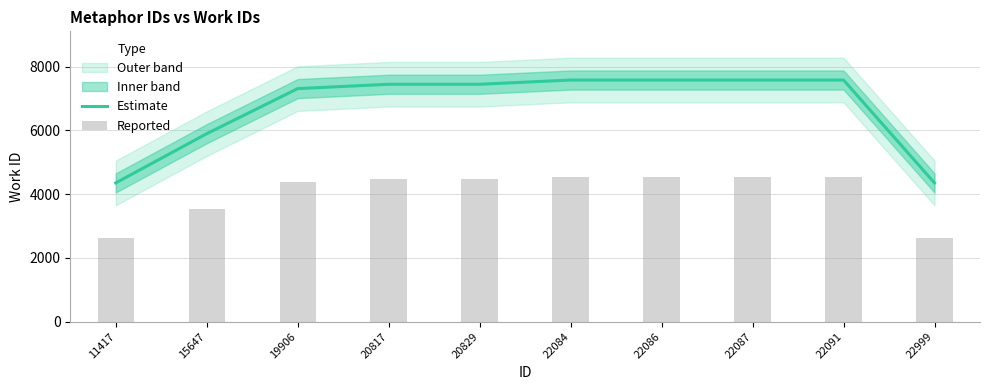

At how many categories does at least one series exceed 7322?

6